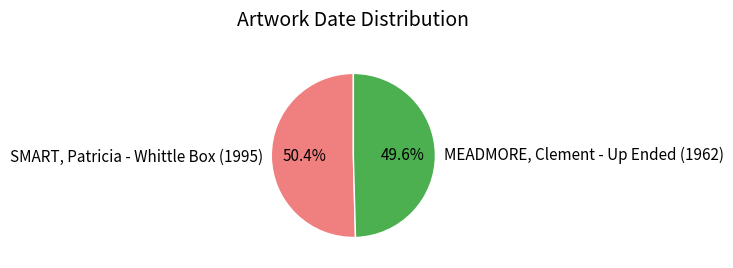

How many segments does this pie chart have?

2